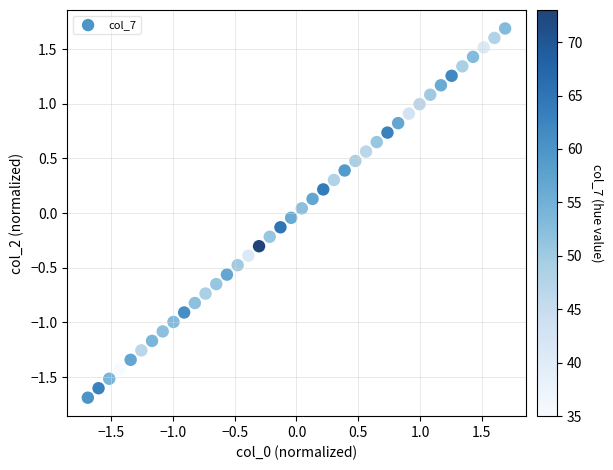

What is the range of Y values (max minus min)?

3.4